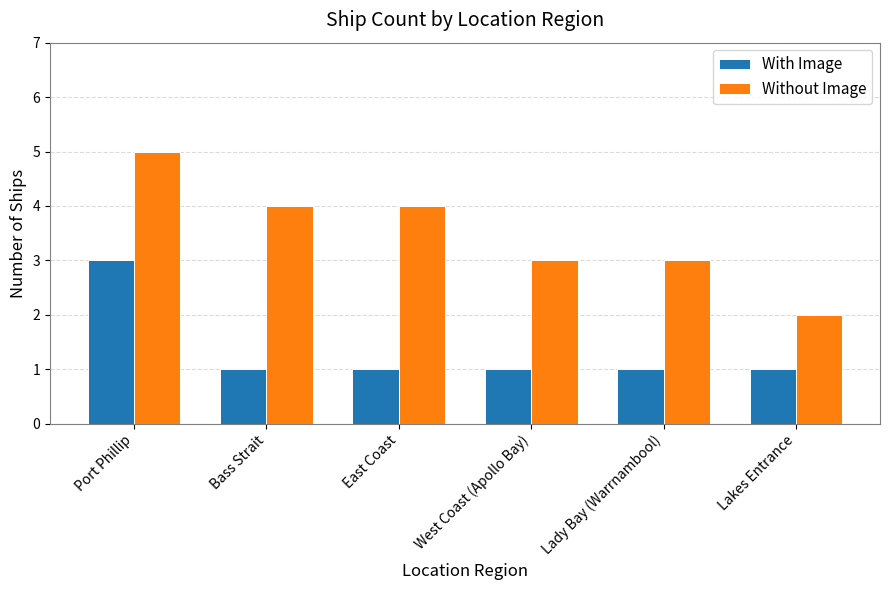

The With Image series shows 1 at East Coast. True or false?

True